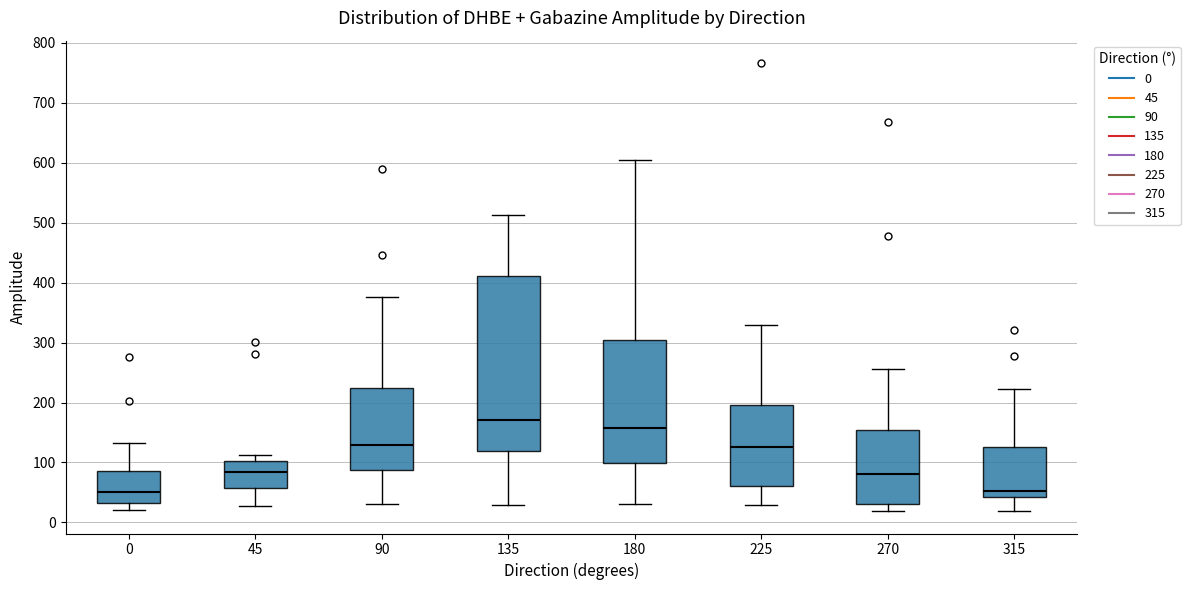

Reading left to right, read every box against the y-axis: the position of its median line, the range the box covers, and the ends of its whiskers. The values are not printed on the chart, so give them approximately, as read against the axis.

0: median 50, box 30 to 90, whiskers 20 to 130
45: median 80, box 60 to 100, whiskers 30 to 110
90: median 130, box 90 to 220, whiskers 30 to 380
135: median 170, box 120 to 410, whiskers 30 to 510
180: median 160, box 100 to 300, whiskers 30 to 610
225: median 130, box 60 to 200, whiskers 30 to 330
270: median 80, box 30 to 150, whiskers 20 to 260
315: median 50, box 40 to 130, whiskers 20 to 220